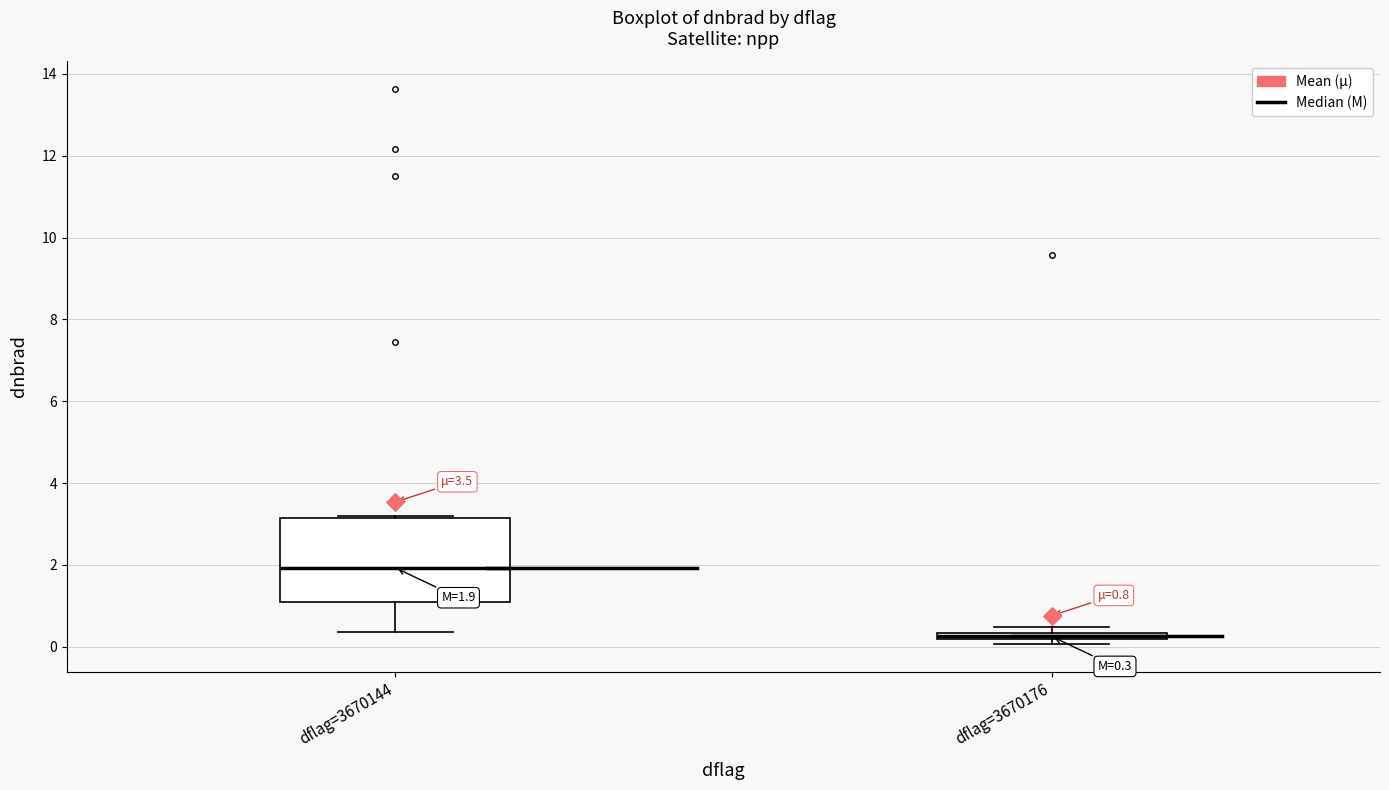

Comparing the boxes themselves (not the whiskers), which one is the tallest?

dflag=3670144